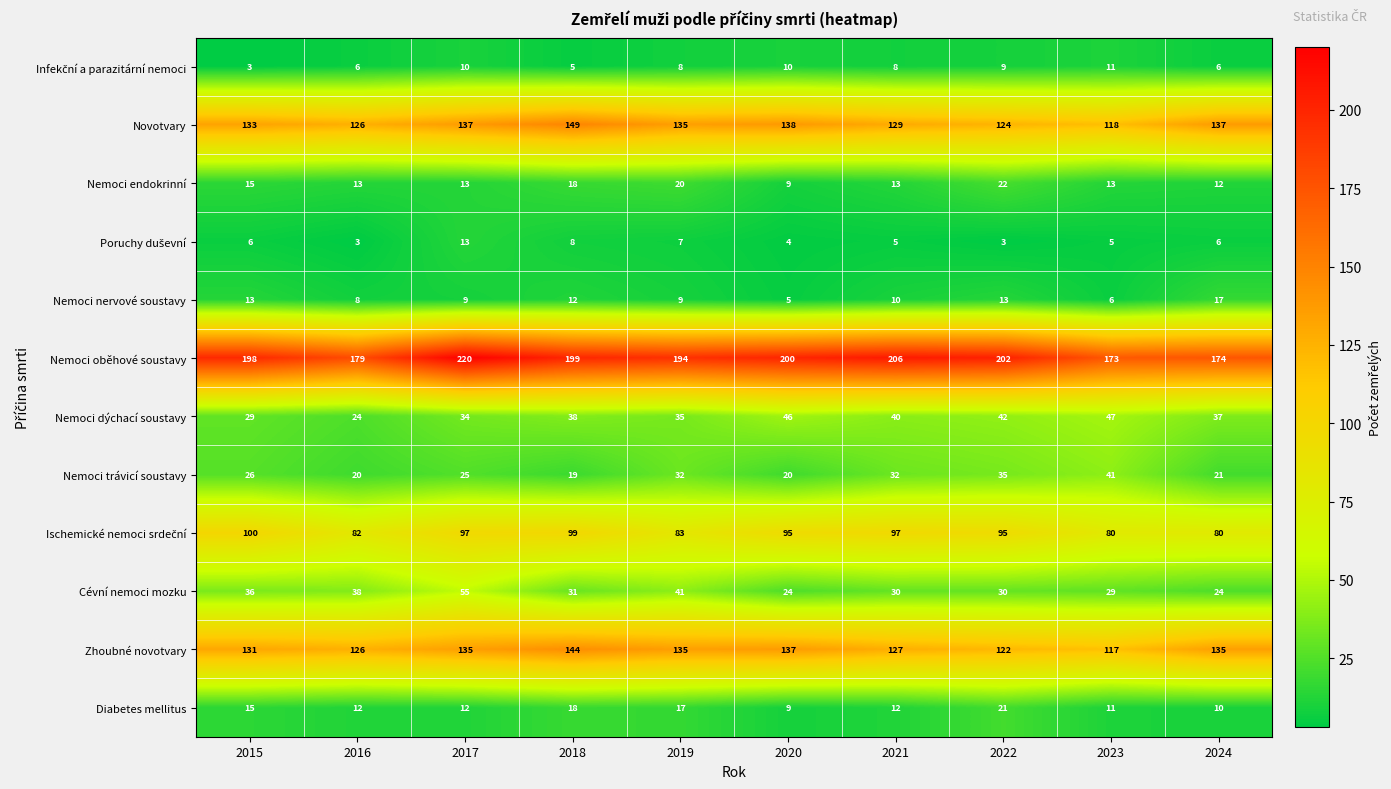

What value does the Nemoci dýchací soustavy series have at 2018, to the nearest 10?

40